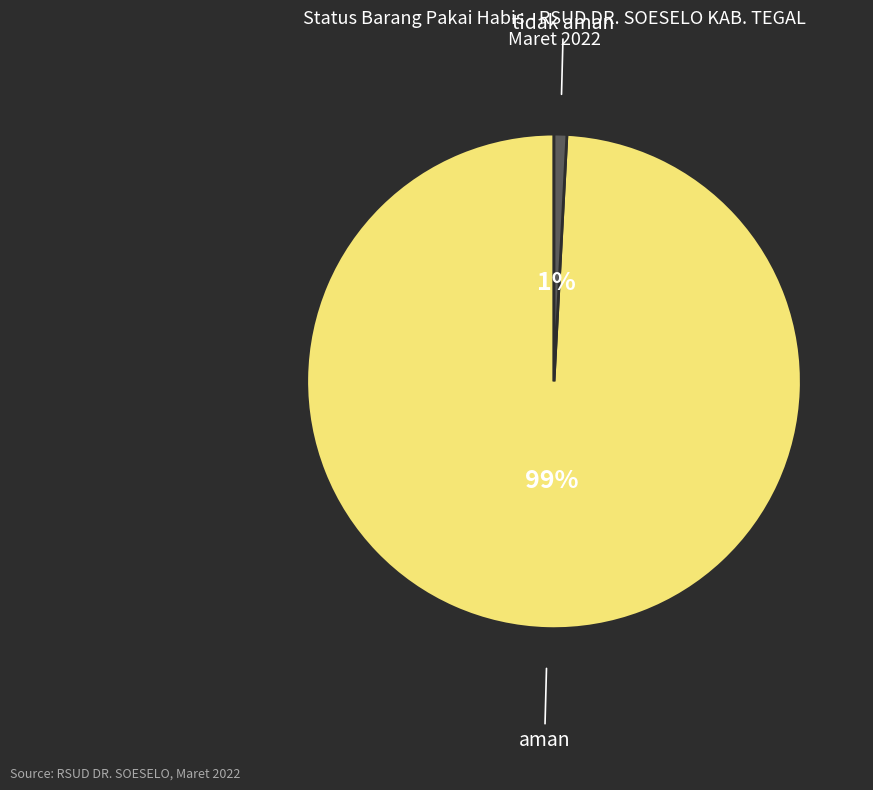

Is it true that aman is 89% of the pie?

False